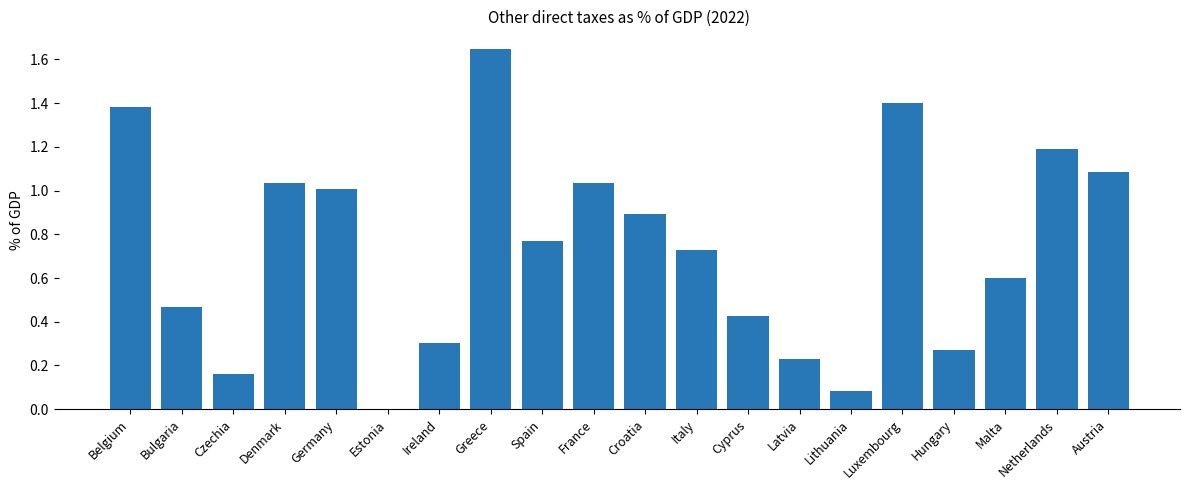

Read the value at Malta.

0.6